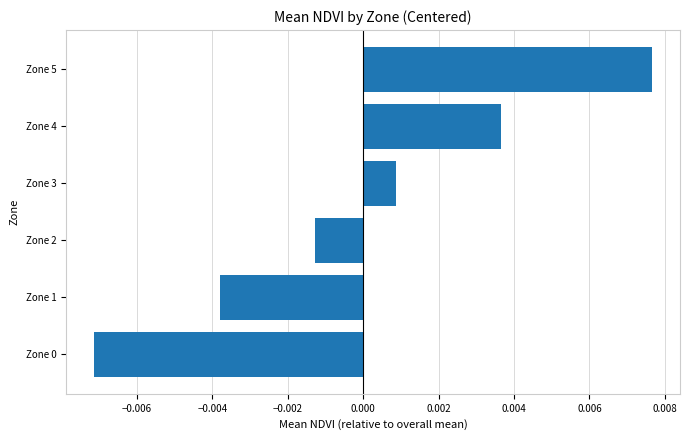

At which category does the chart reach its peak across all series?

Zone 5